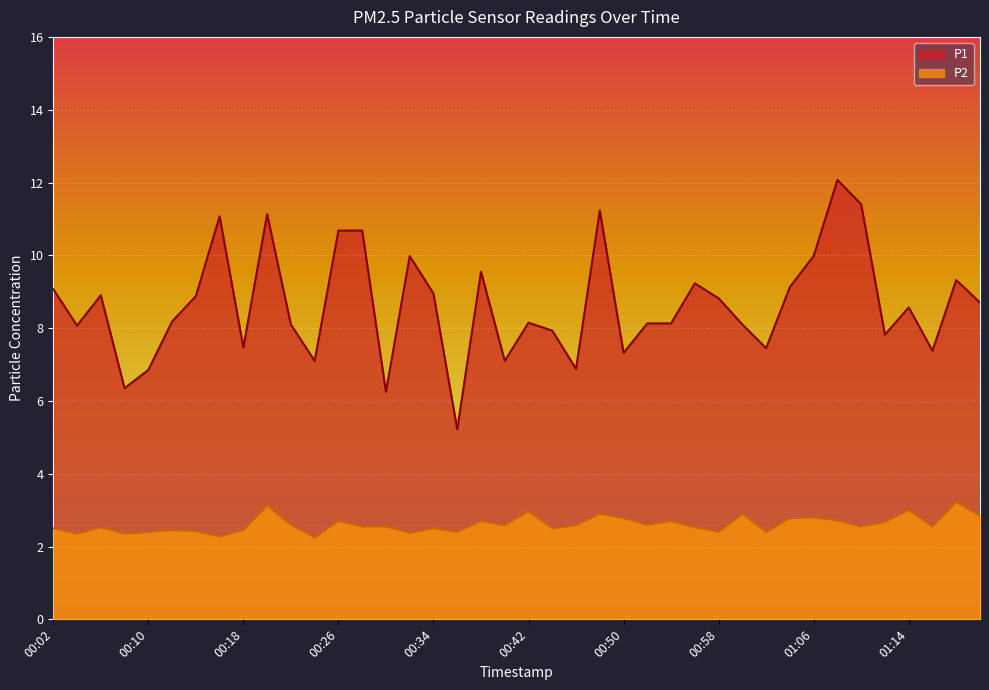

What is the total value across all series at 00:58?

11.2